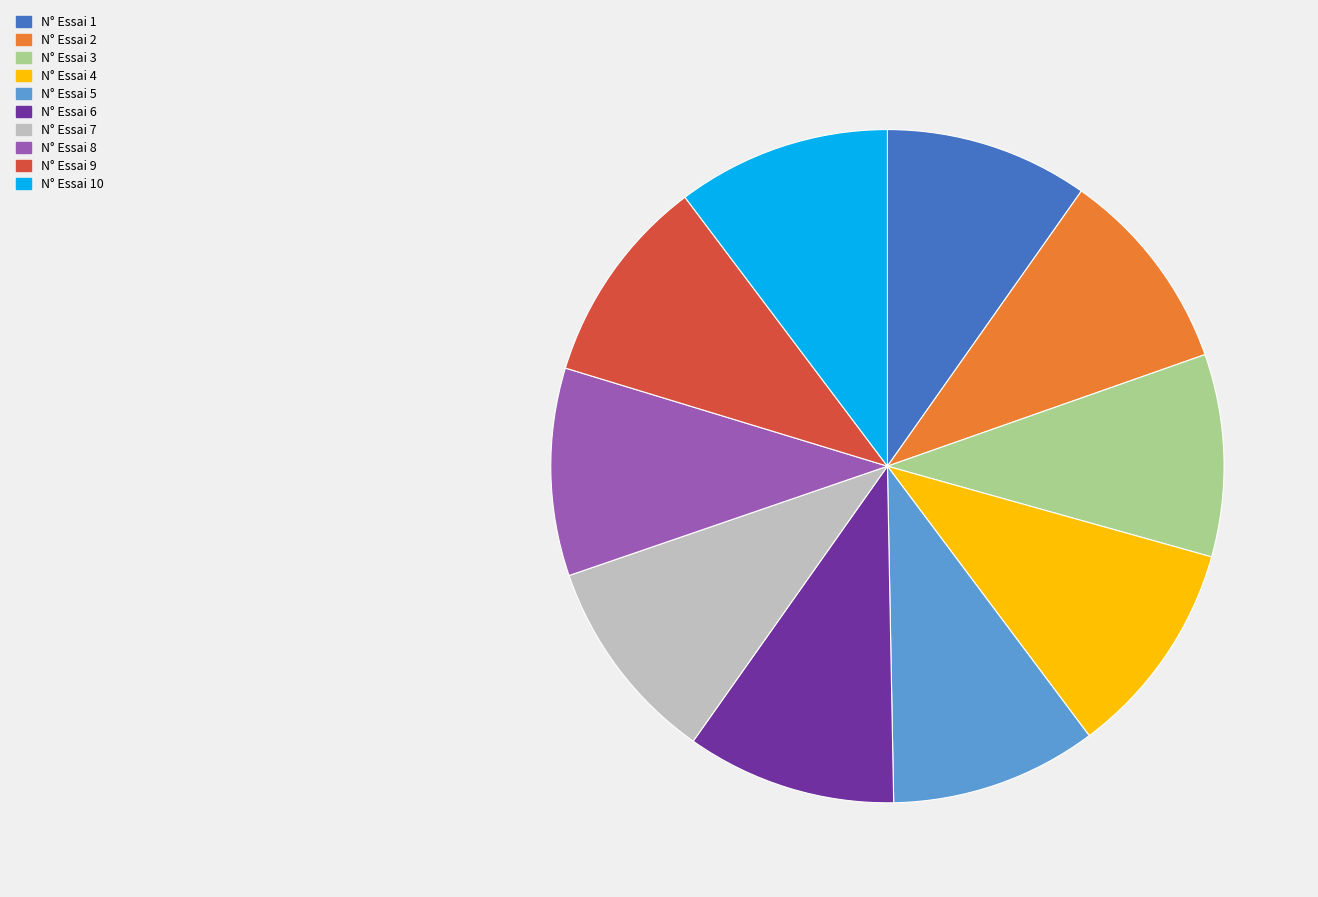

True or false: N° Essai 1 accounts for 4% of the total.

False